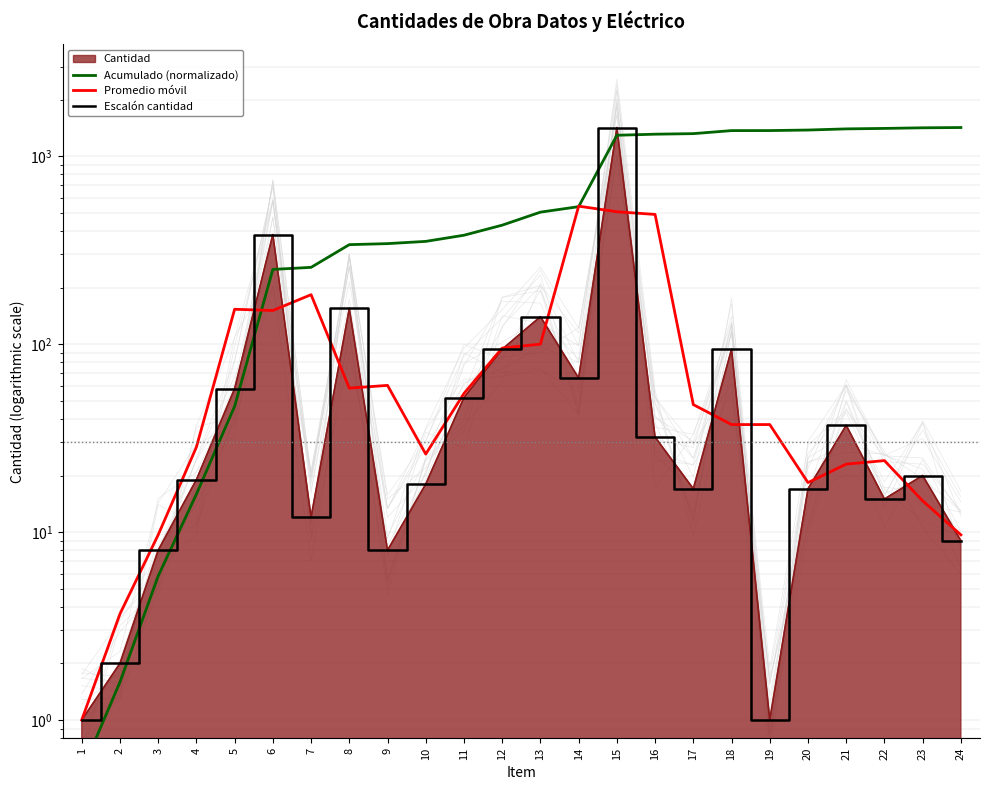

At which category is the sum across all series the highest?

15